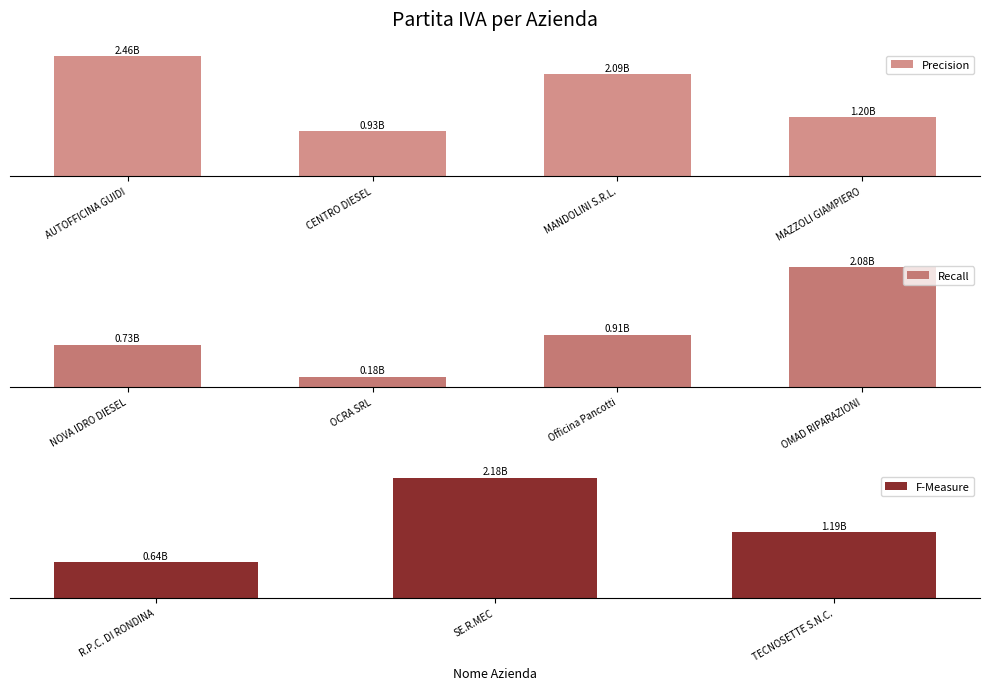

Count the number of categories in the chart.

11